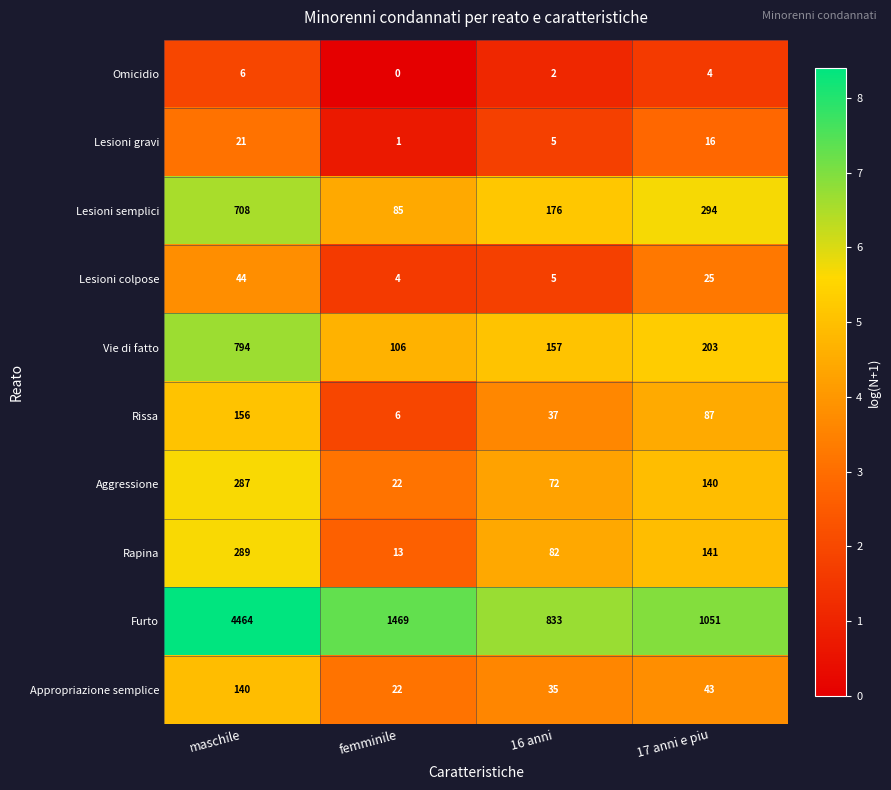

What is the difference between the maximum and minimum values in the Lesioni semplici series?

623